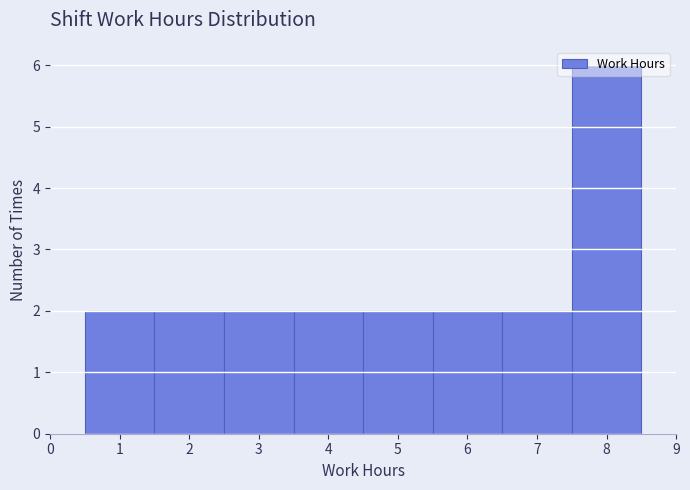

Reading left to right, transcribe this chart: for each bar, give the range it covers on the x-axis and its height. The values are not printed on the chart, so give them approximately, as read against the axis.

0.5 to 1.5: 2
1.5 to 2.5: 2
2.5 to 3.5: 2
3.5 to 4.5: 2
4.5 to 5.5: 2
5.5 to 6.5: 2
6.5 to 7.5: 2
7.5 to 8.5: 6